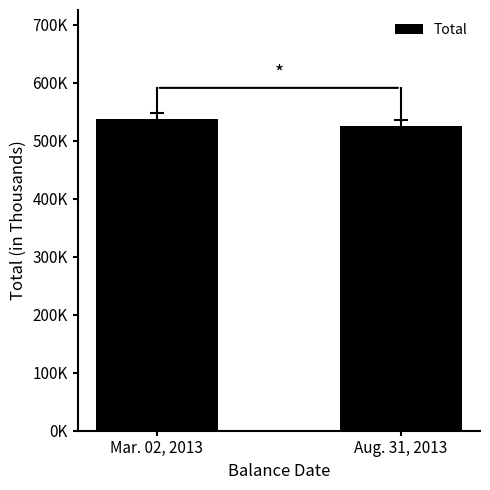

What is the ratio of the value at Mar. 02, 2013 to the value at Aug. 31, 2013?

1.0